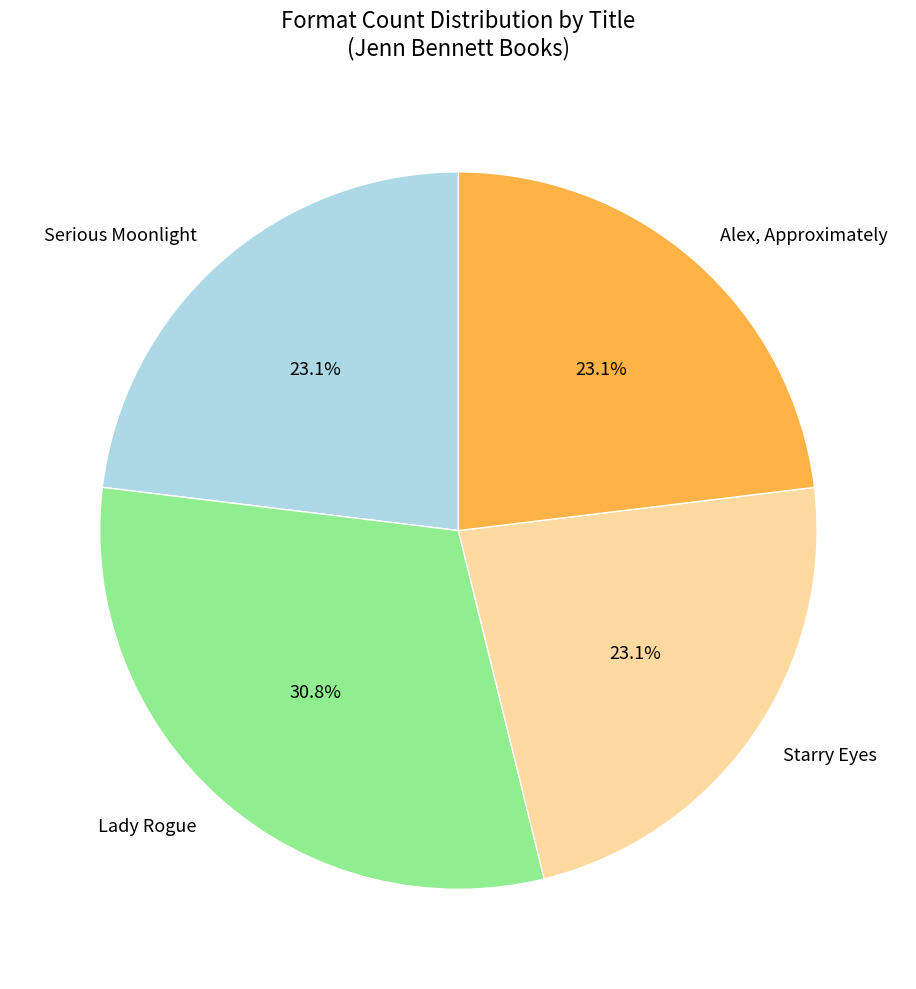

Count the number of slices in the pie.

4